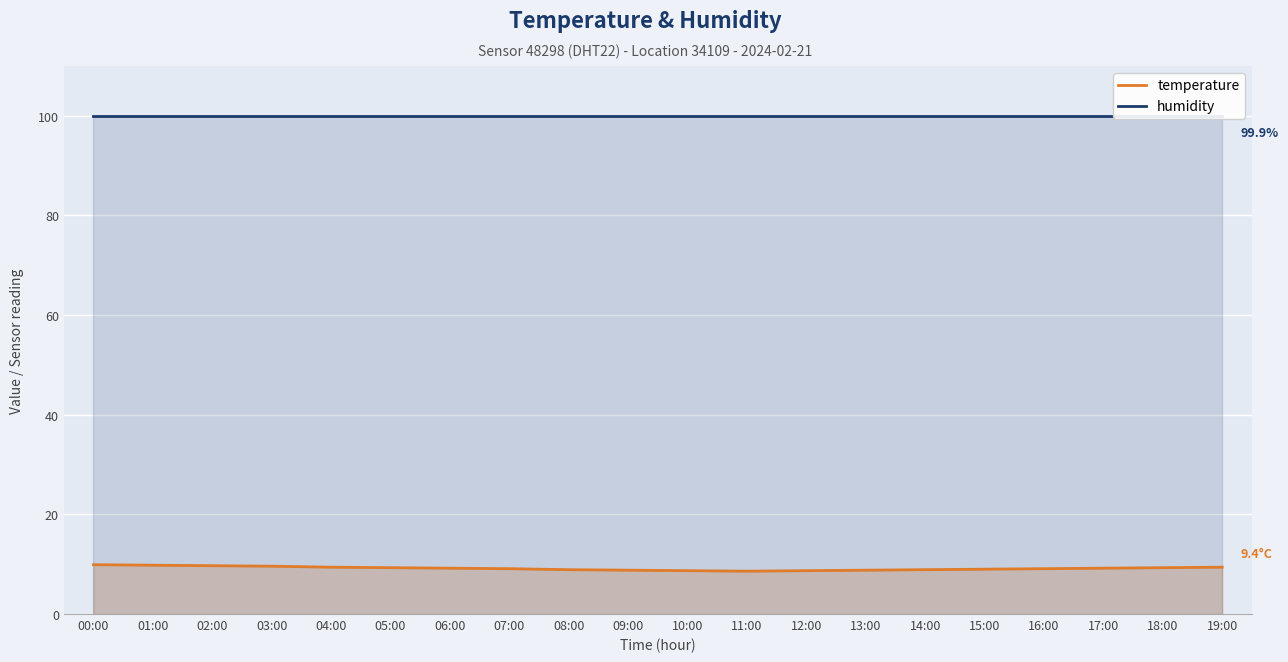

What is the label of the 17th point from the left?

16:00